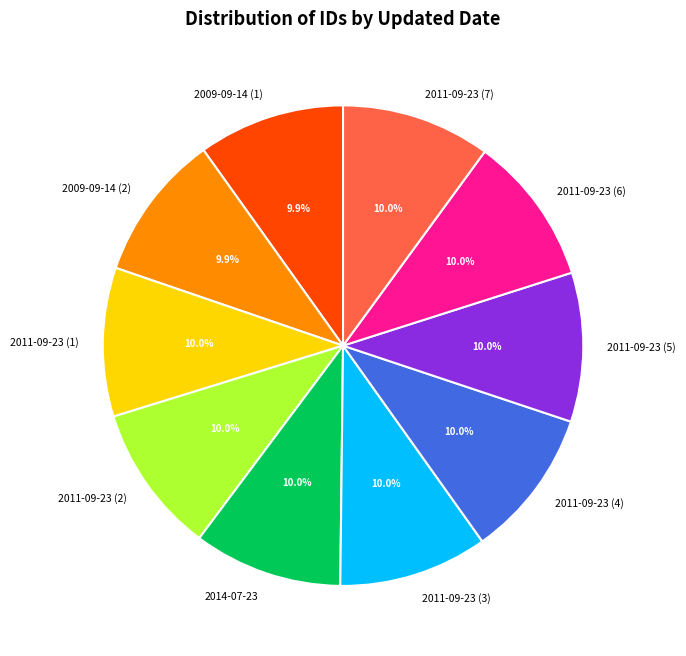

What percentage do 2011-09-23 (2) and 2009-09-14 (1) together represent?

19.9%